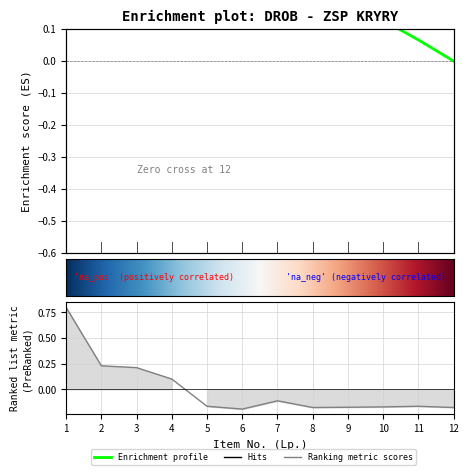

The chart shows a value of -0.1 at 6. True or false?

False